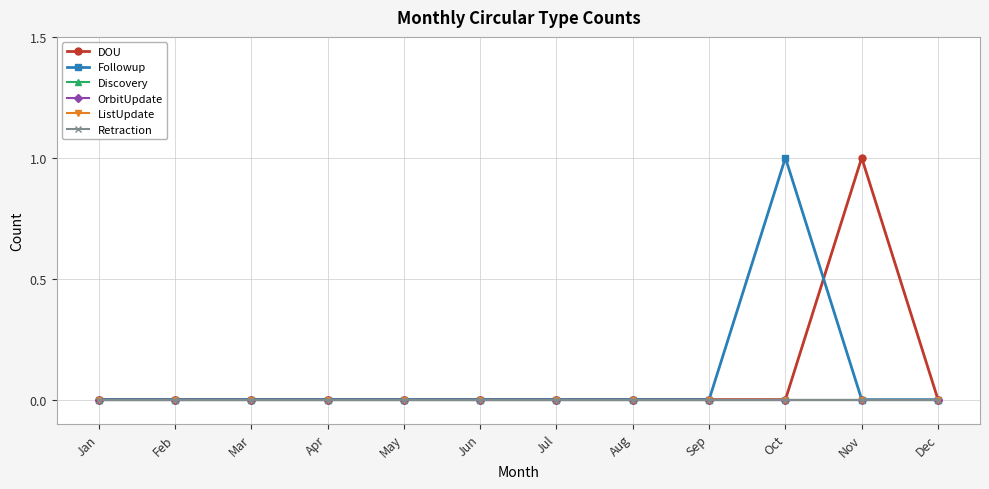

Is this an area chart (filled region under the line)?

No